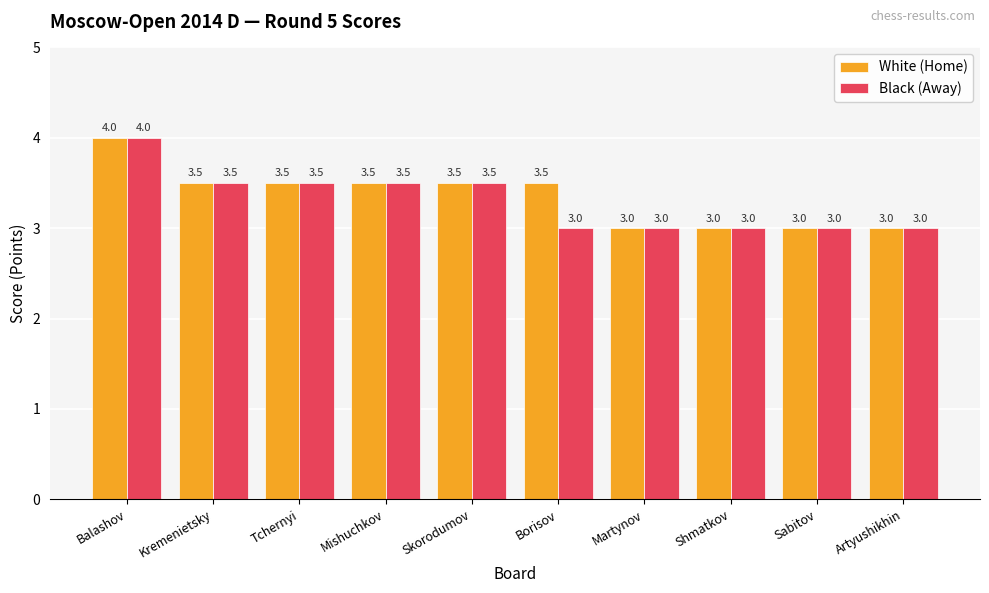

What is the average value of the White (Home) series?

3.4